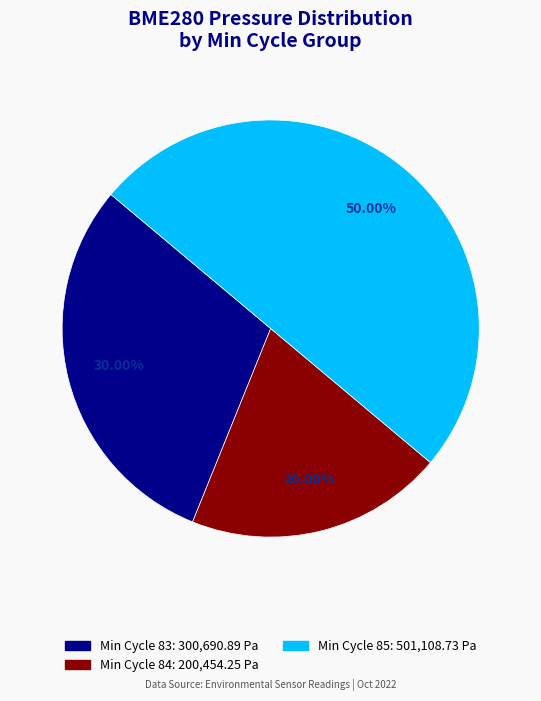

How many slices are in this pie chart?

3